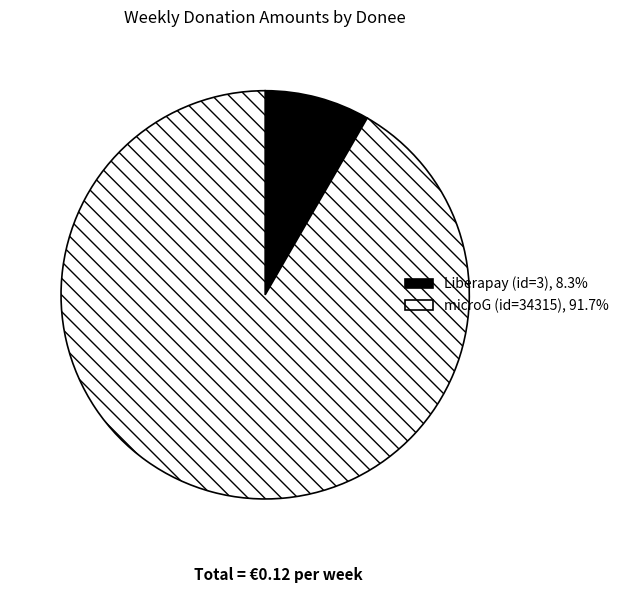

Does any single category account for the majority?

Yes